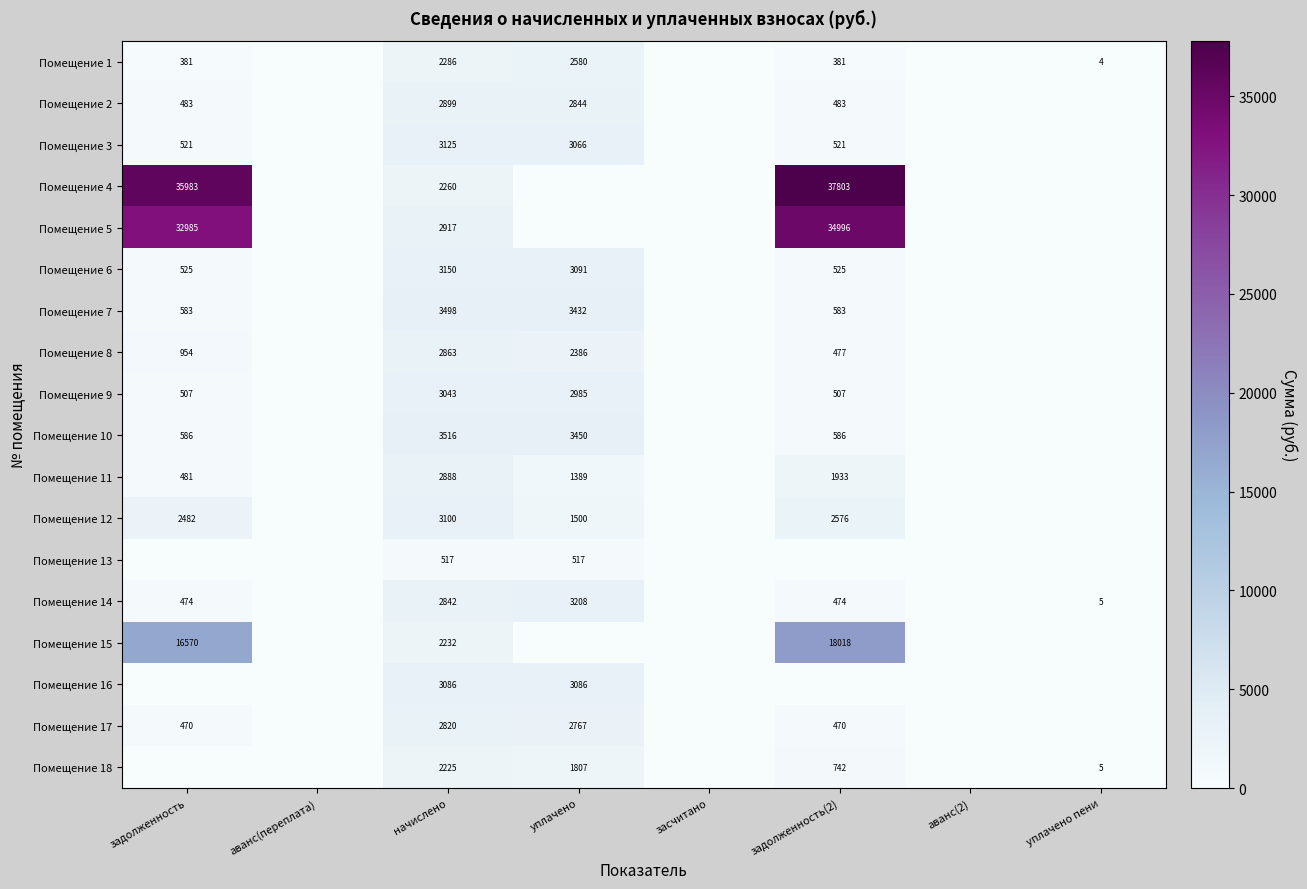

Is the value of Помещение 16 at начислено greater than the value of Помещение 13 at начислено?

Yes